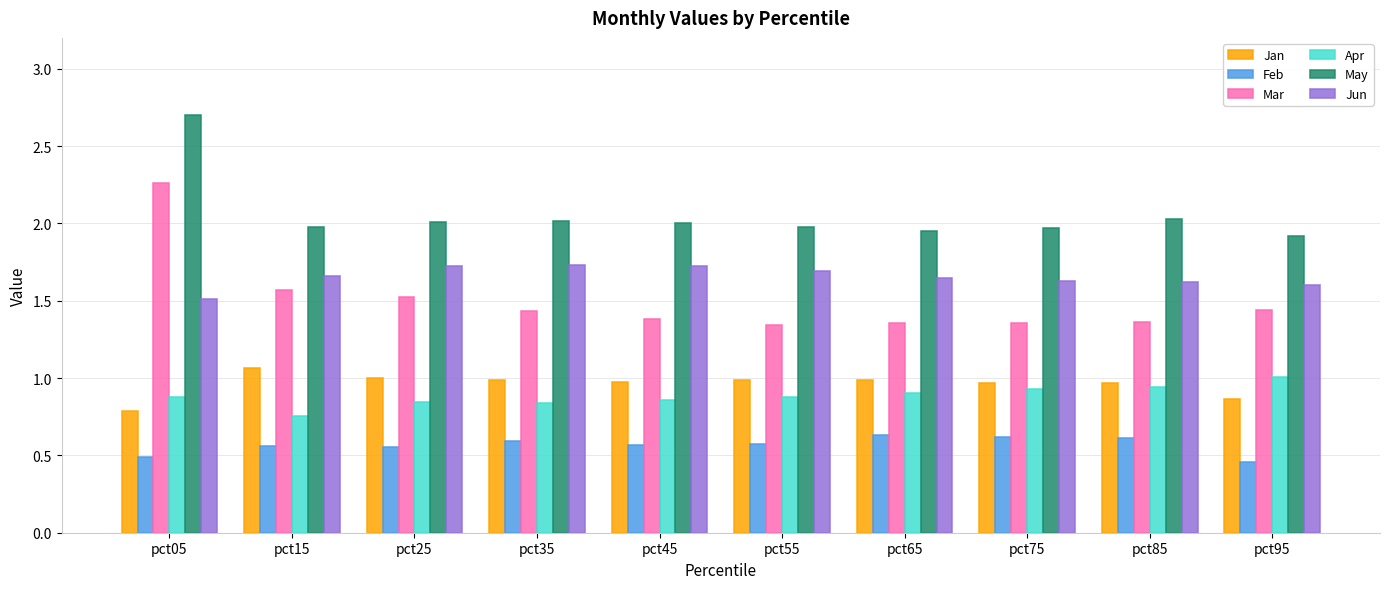

What is the maximum value for May?

2.7